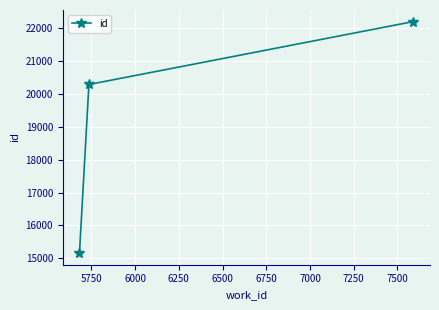

How many distinct data groups are displayed?

1